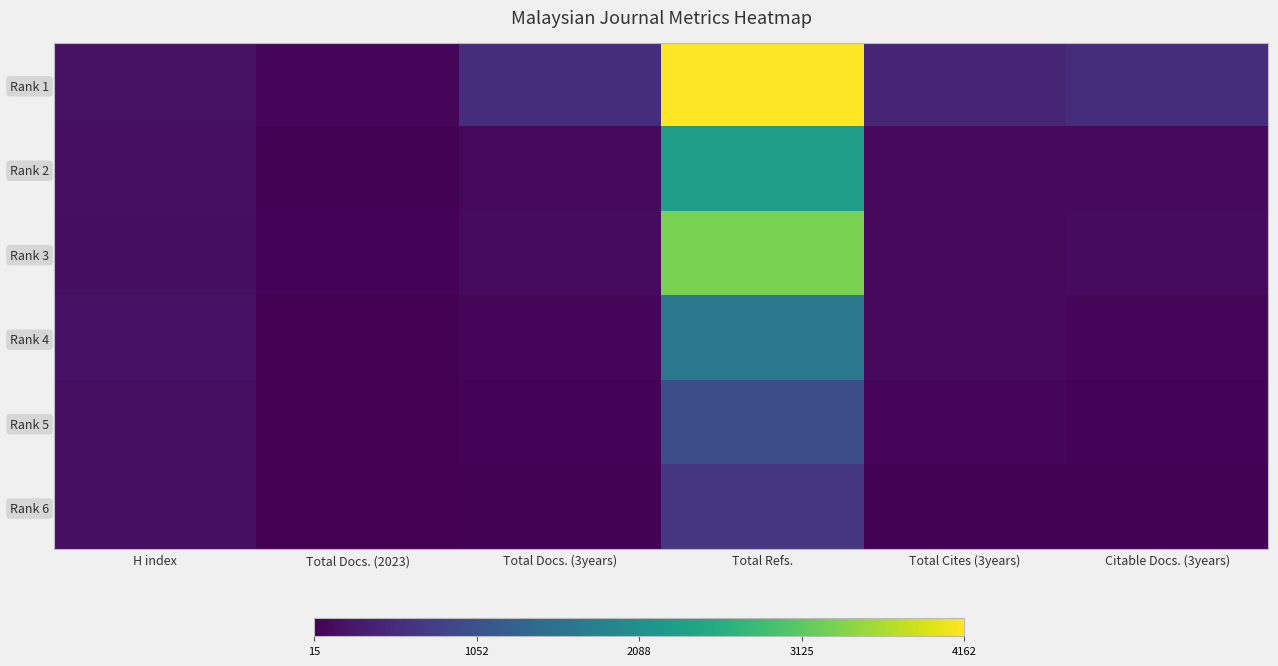

Rank the series at Total Docs. (3years) from highest to lowest value.

Rank 1, Rank 3, Rank 2, Rank 4, Rank 5, Rank 6